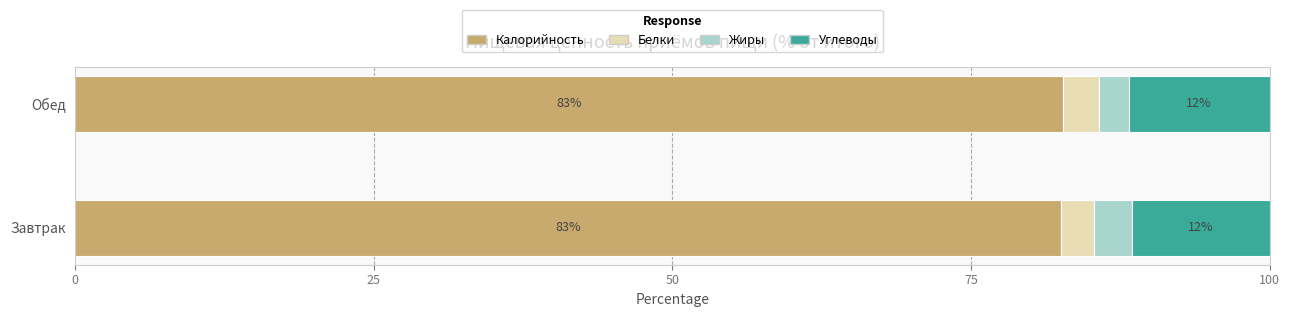

What is the lowest value of the Калорийность series?

82.5